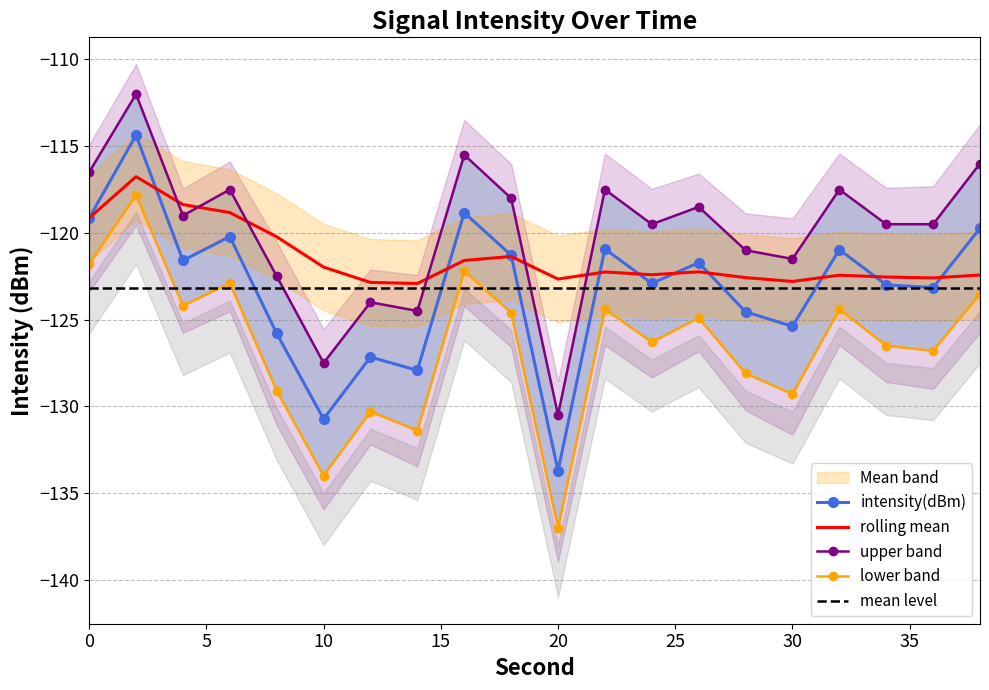

Is it true that intensity(dBm) equals -34.0 at 10?

False